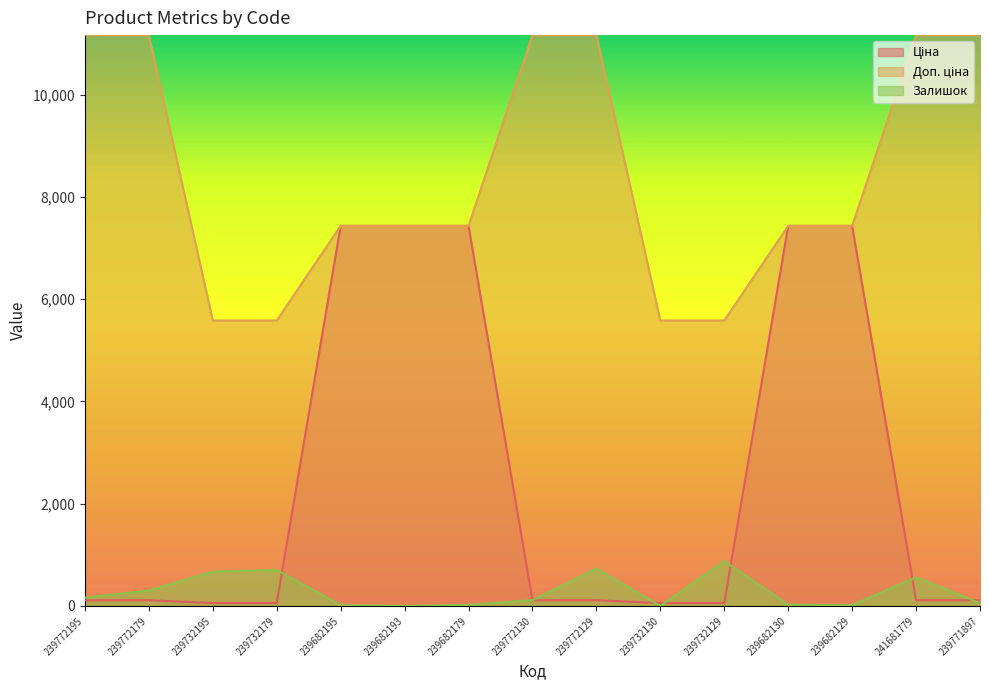

At which category is the sum across all series the highest?

239682130